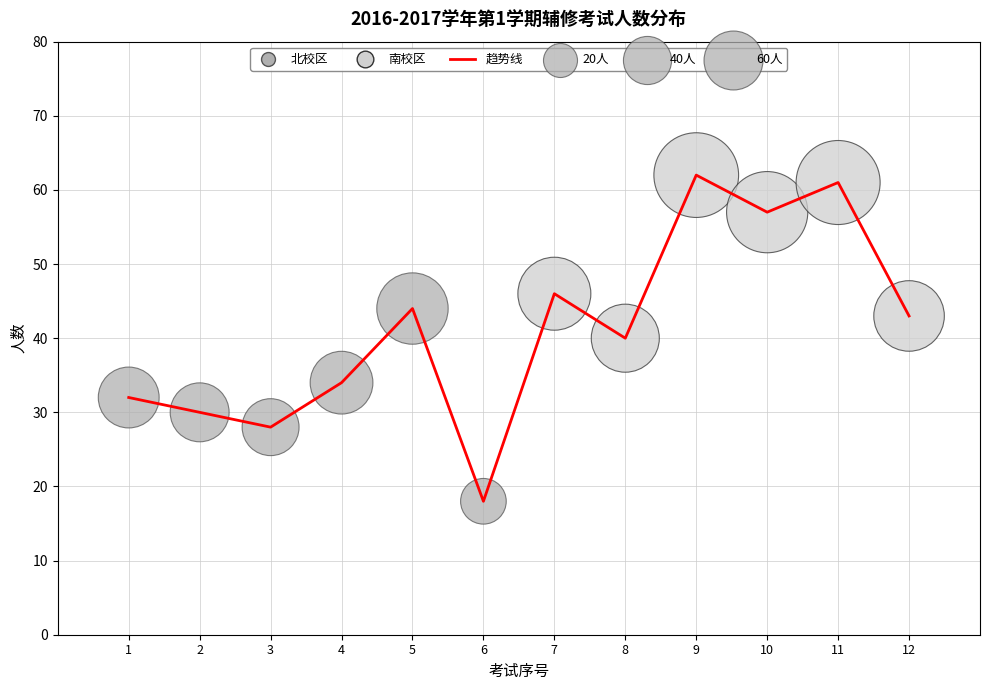

What is the ratio of the value at 11 to the value at 1?

1.9